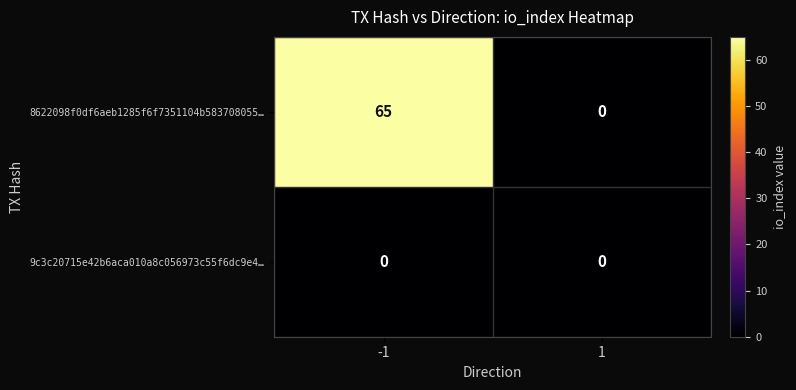

Reading left to right, list all the values displayed in this chart.

8622098f0df6aeb1285f6f7351104b583708055…: -1=65	1=0
9c3c20715e42b6aca010a8c056973c55f6dc9e4…: -1=0	1=0